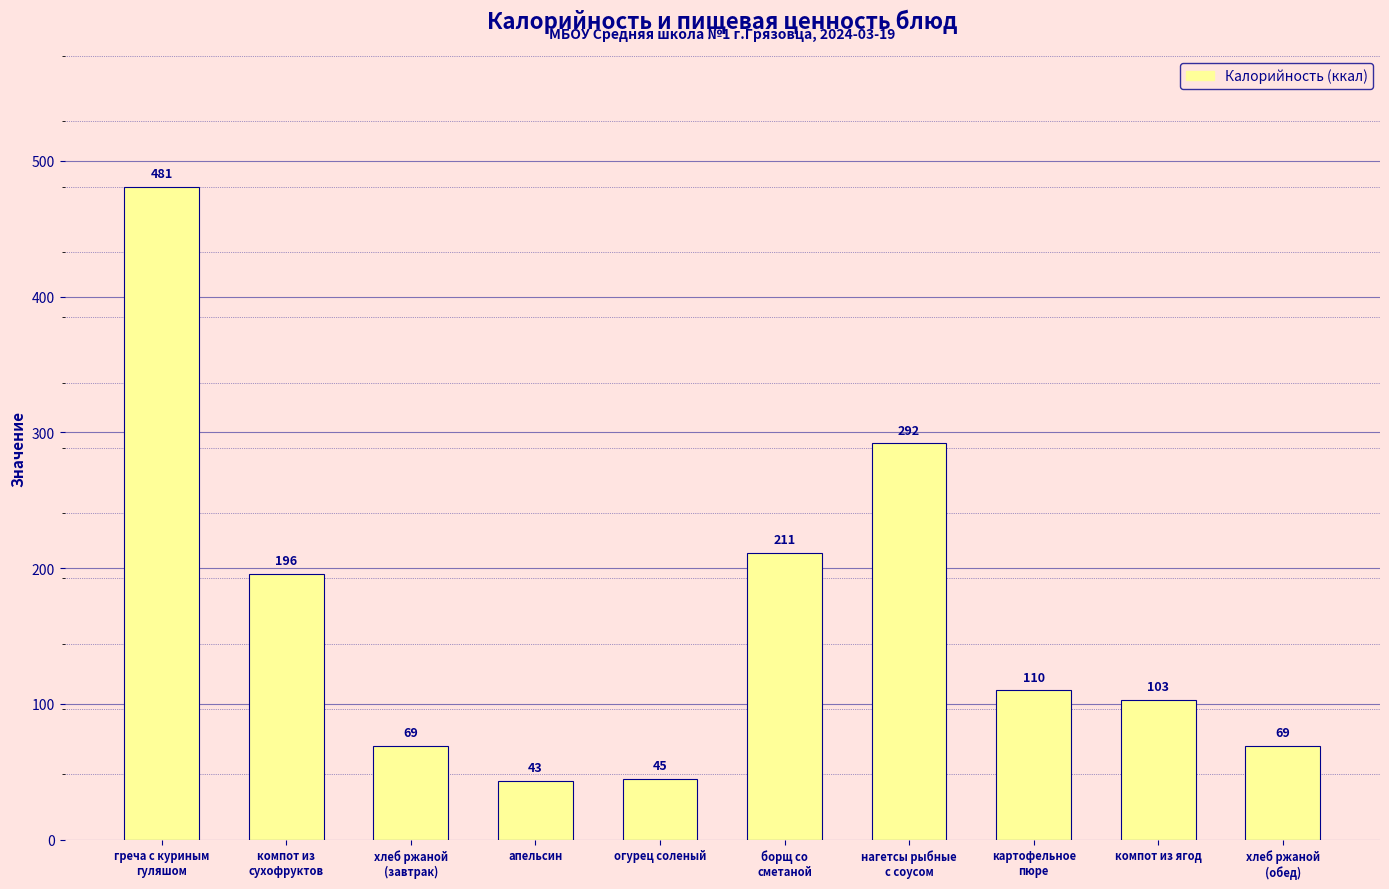

What is the value of the 3rd bar from the left?

69